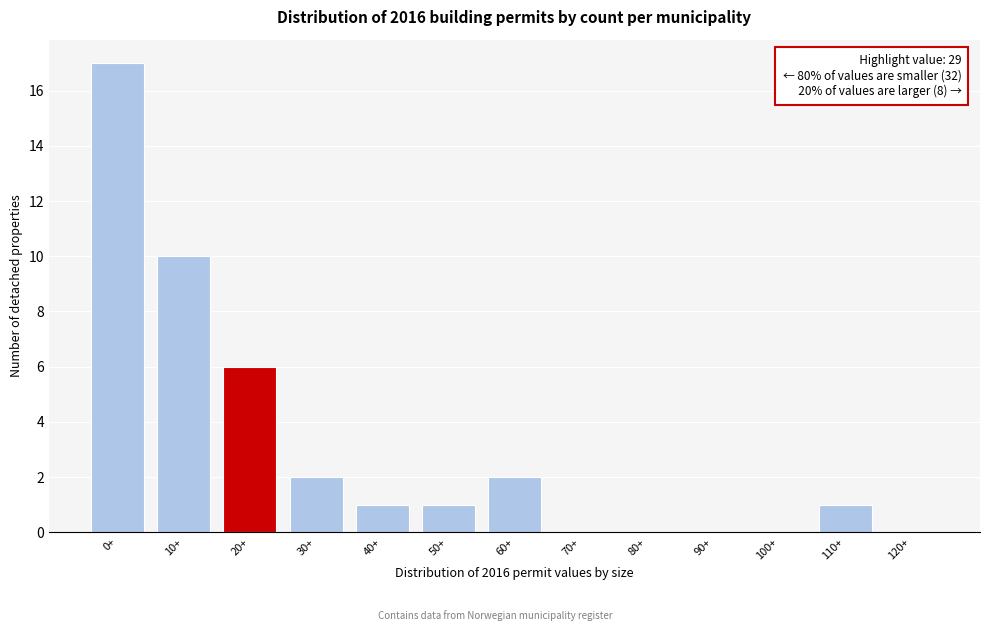

Reading right to left, transcribe all the data shown in this chart.

120+=0	110+=1	100+=0	90+=0	80+=0	70+=0	60+=2	50+=1	40+=1	30+=2	20+=6	10+=10	0+=17